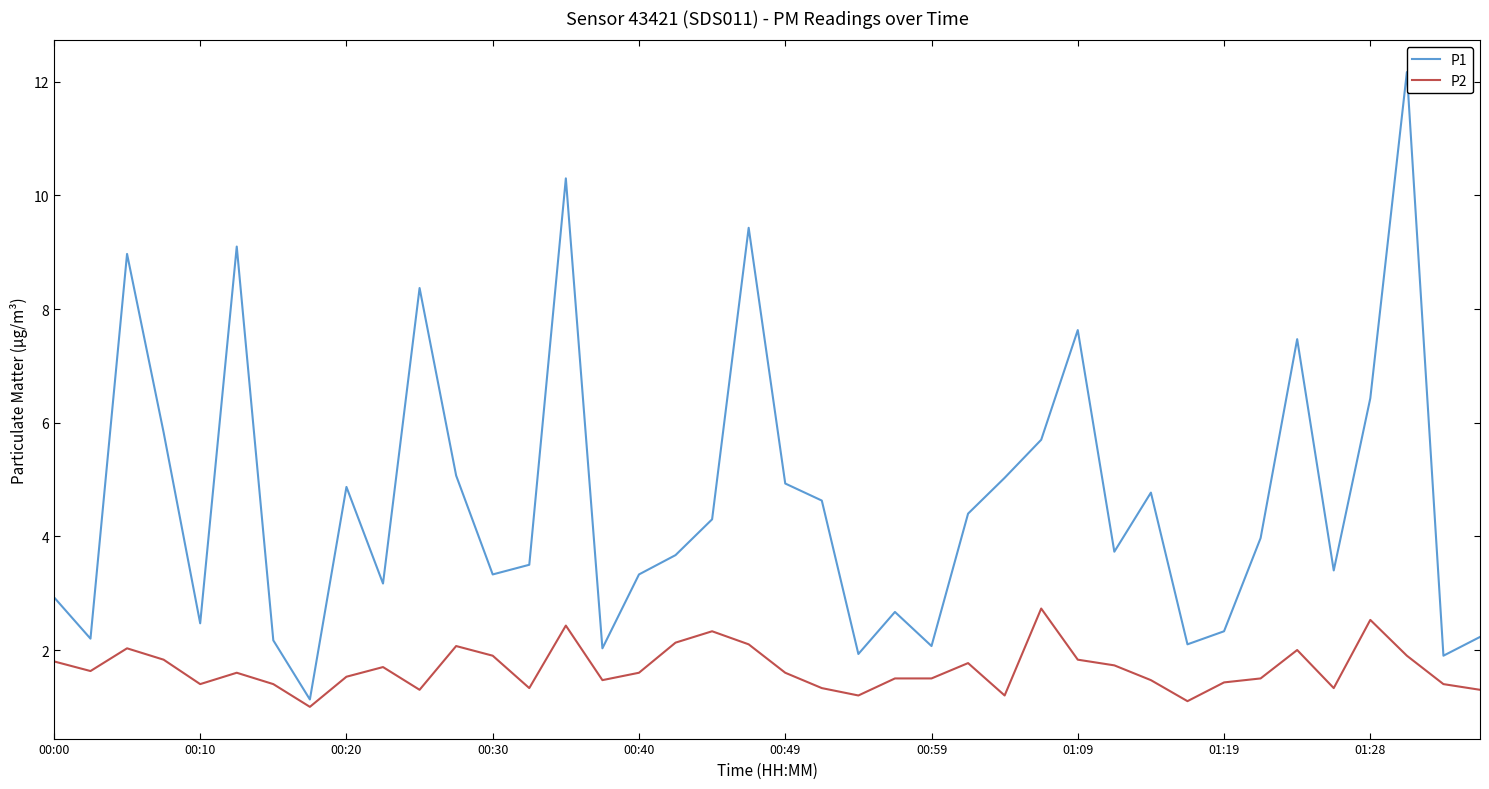

Count the number of data series in this chart.

2